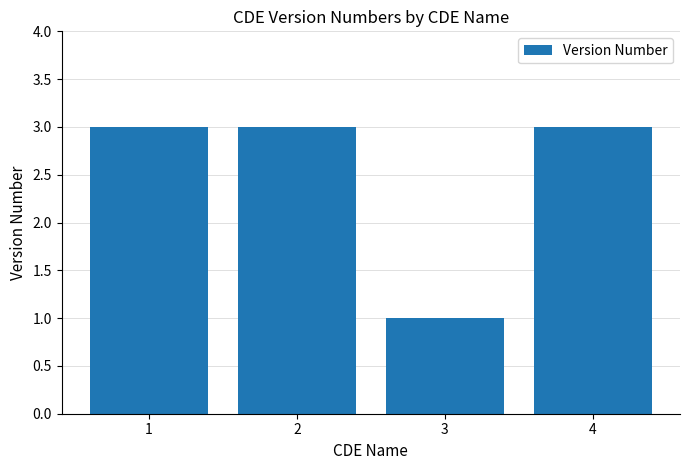

Reading left to right, list all the values displayed in this chart.

3	3	1	3